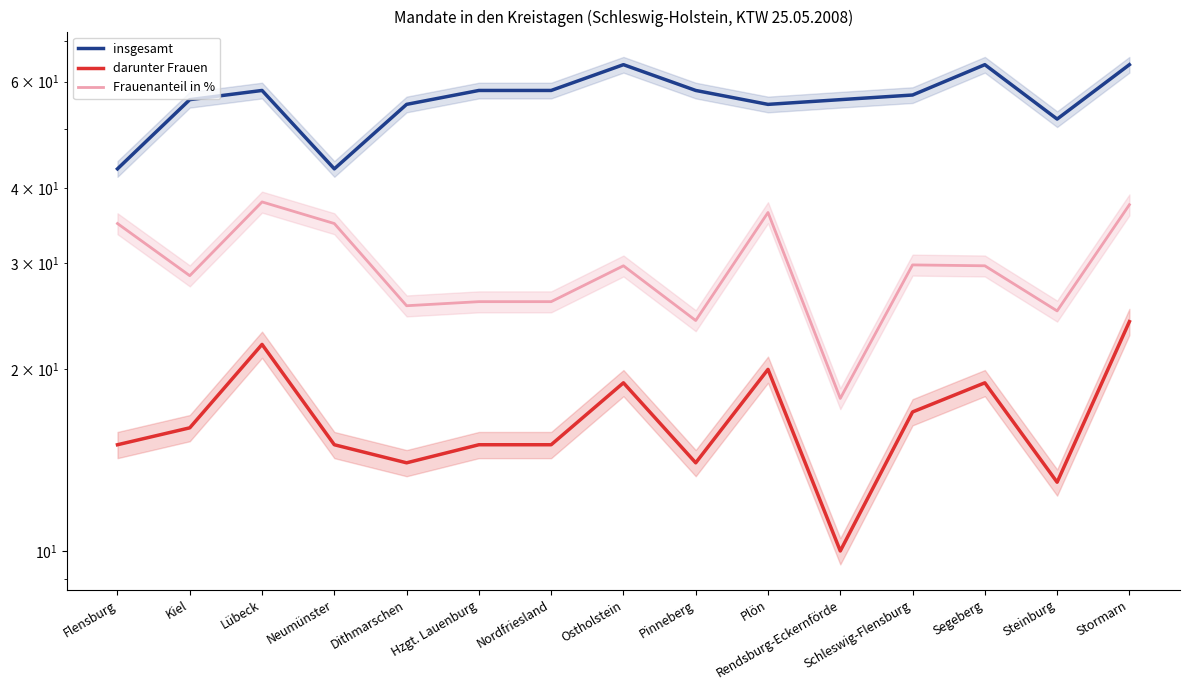

Reading left to right, extract all data points from this chart.

insgesamt: Flensburg=43.0	Kiel=56.0	Lübeck=58.0	Neumünster=43.0	Dithmarschen=55.0	Hzgt. Lauenburg=58.0	Nordfriesland=58.0	Ostholstein=64.0	Pinneberg=58.0	Plön=55.0	Rendsburg-Eckernförde=56.0	Schleswig-Flensburg=57.0	Segeberg=64.0	Steinburg=52.0	Stormarn=64.0
darunter Frauen: Flensburg=15.0	Kiel=16.0	Lübeck=22.0	Neumünster=15.0	Dithmarschen=14.0	Hzgt. Lauenburg=15.0	Nordfriesland=15.0	Ostholstein=19.0	Pinneberg=14.0	Plön=20.0	Rendsburg-Eckernförde=10.0	Schleswig-Flensburg=17.0	Segeberg=19.0	Steinburg=13.0	Stormarn=24.0
Frauenanteil in %: Flensburg=34.9	Kiel=28.6	Lübeck=37.9	Neumünster=34.9	Dithmarschen=25.5	Hzgt. Lauenburg=25.9	Nordfriesland=25.9	Ostholstein=29.7	Pinneberg=24.1	Plön=36.4	Rendsburg-Eckernförde=17.9	Schleswig-Flensburg=29.8	Segeberg=29.7	Steinburg=25.0	Stormarn=37.5